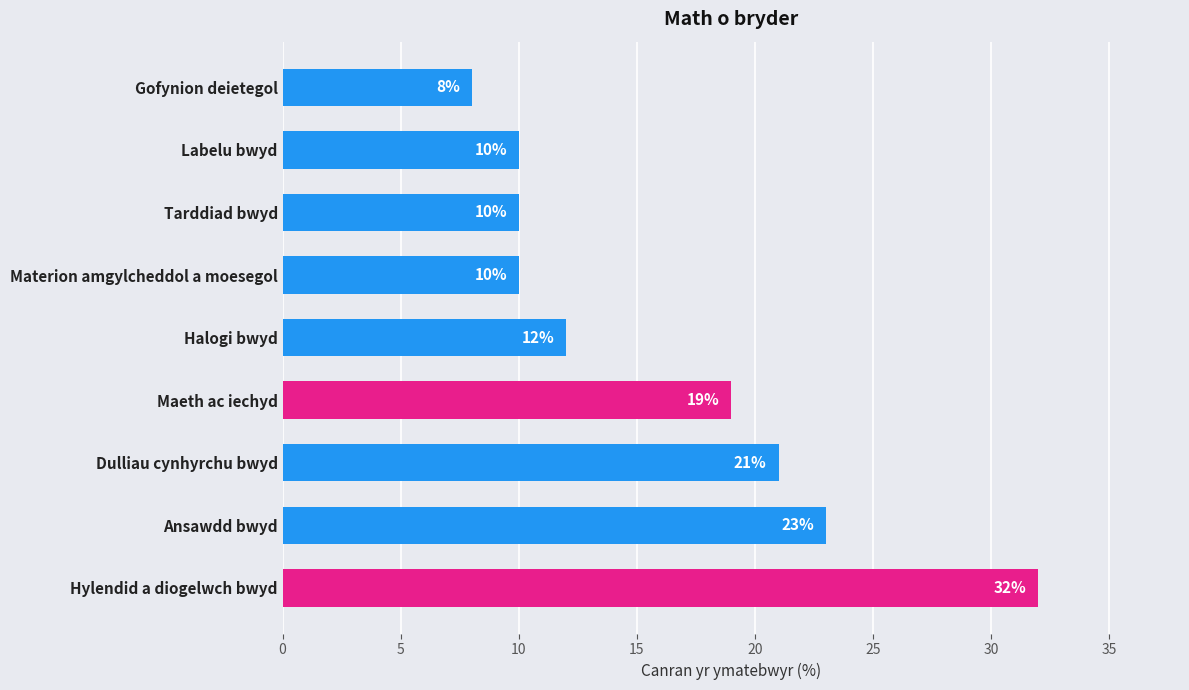

Which has a higher value, Dulliau cynhyrchu bwyd or Labelu bwyd?

Dulliau cynhyrchu bwyd